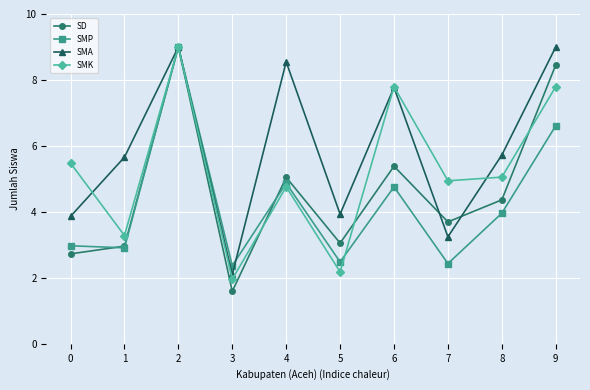

What is the sum of the SMA values at 7 and 8?

9.0